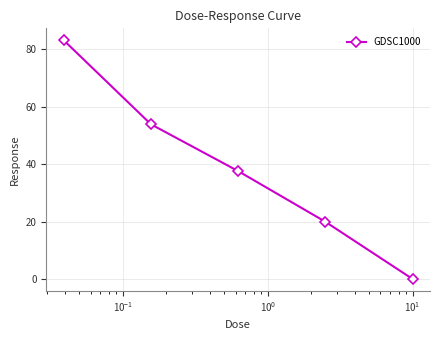

True or false: there are more than 0 points higher than both neighbors.

False